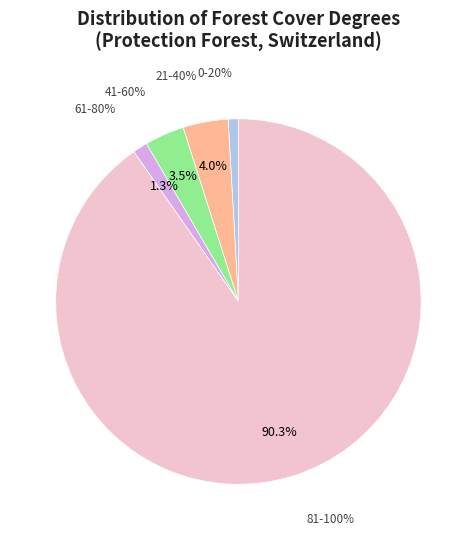

Is there any slice that represents more than half of the pie?

Yes